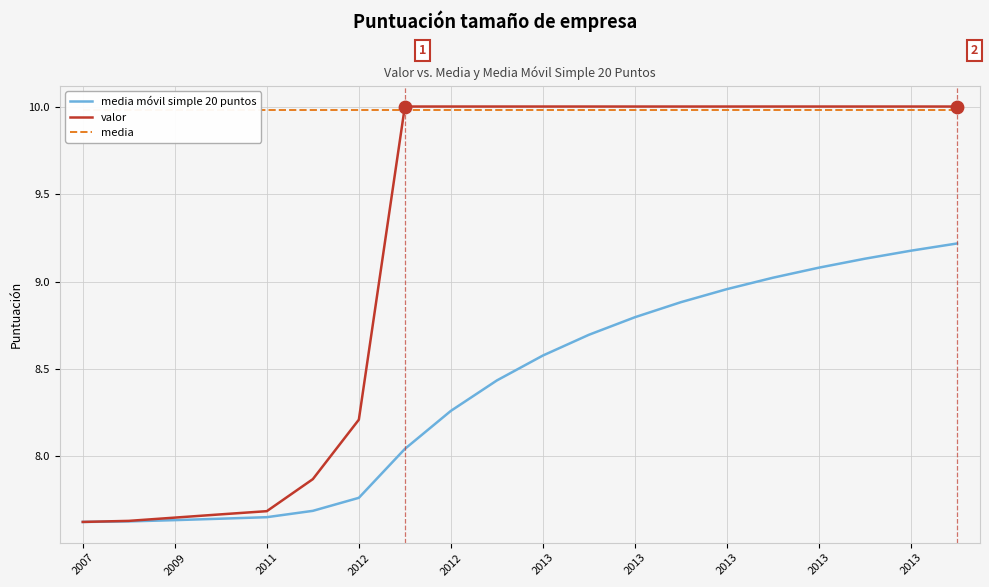

What is the total value across all series at 2013?

28.6